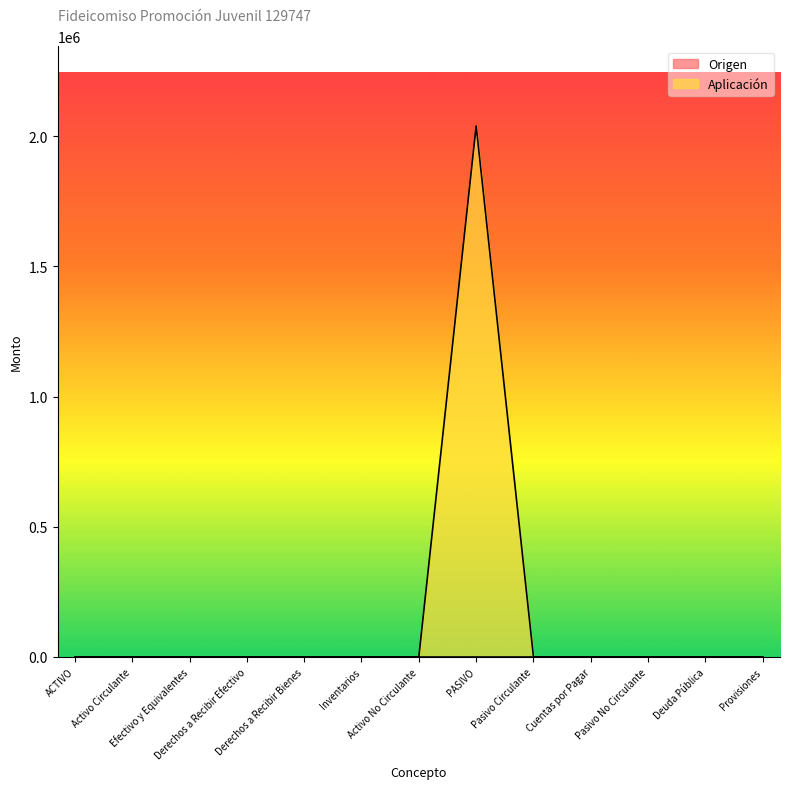

What position from the right is Deuda Pública?

2